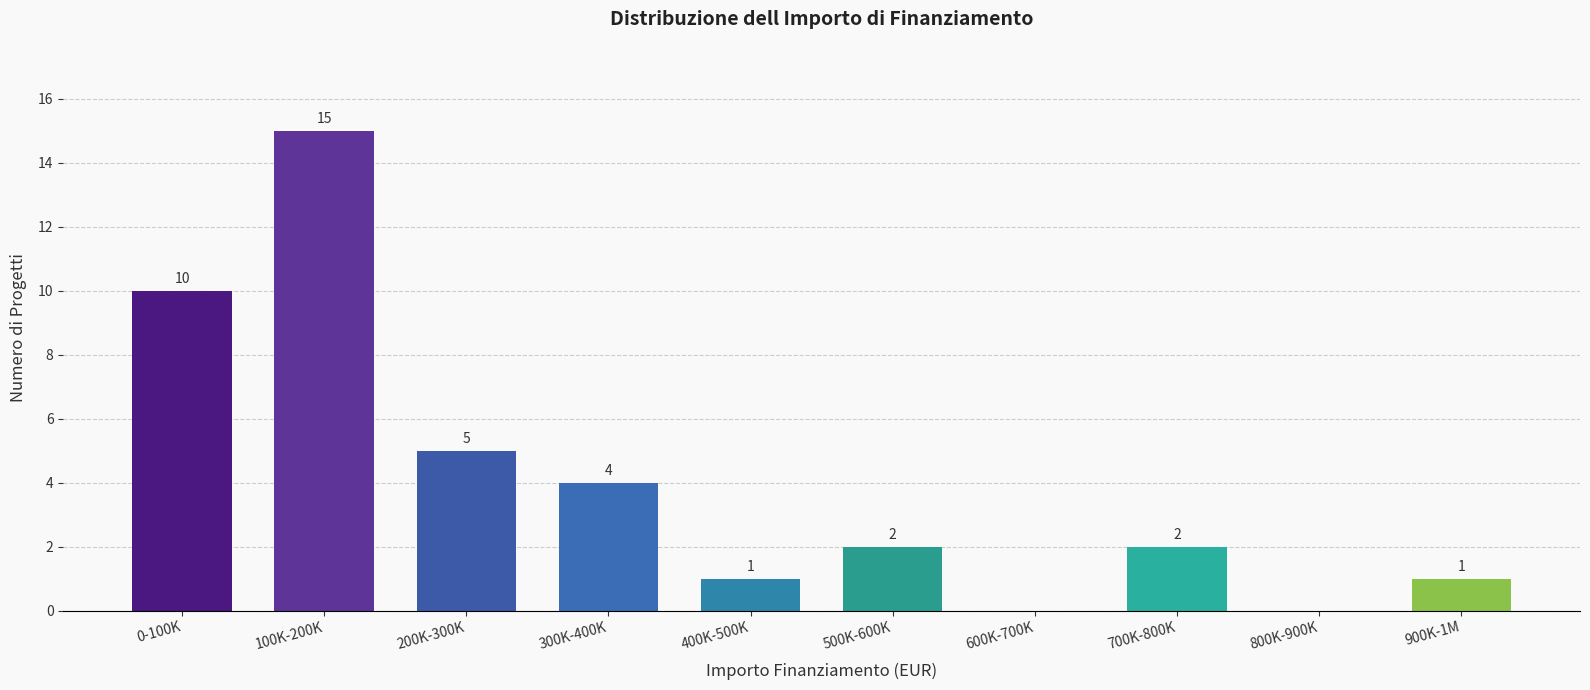

Reading left to right, list all the values displayed in this chart.

0-100K=10	100K-200K=15	200K-300K=5	300K-400K=4	400K-500K=1	500K-600K=2	600K-700K=0	700K-800K=2	800K-900K=0	900K-1M=1